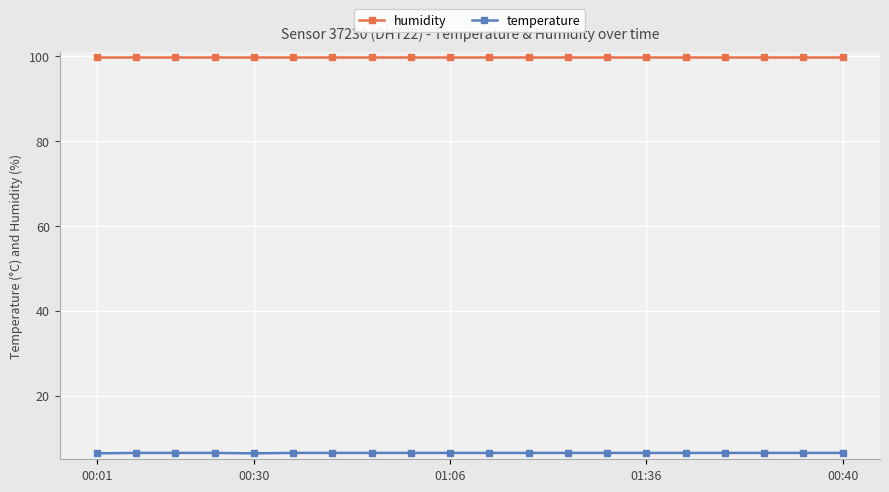

What is the smallest value displayed?

6.4